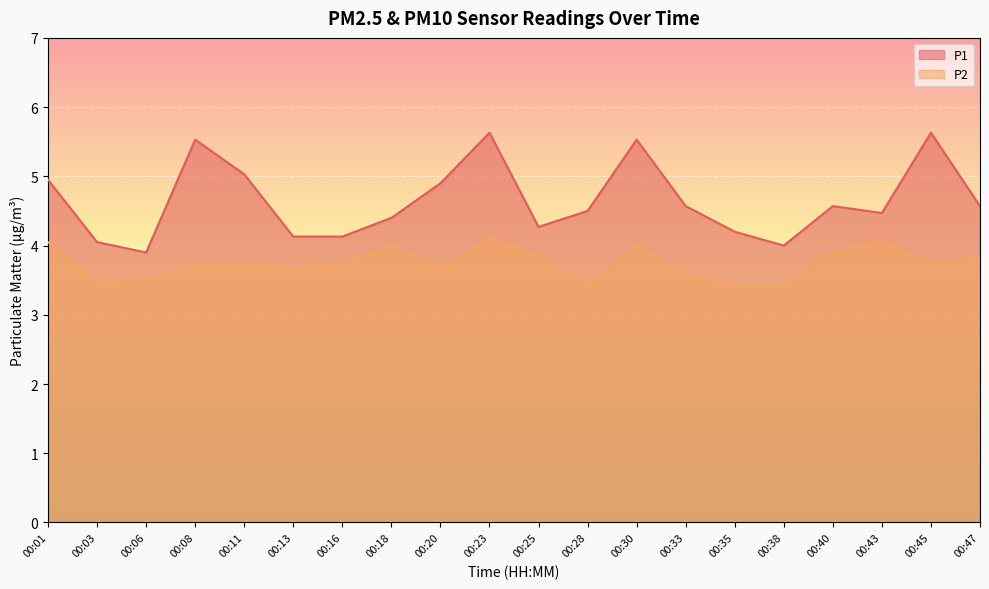

Reading left to right, transcribe all the data shown in this chart.

P1: 5.0	4.0	3.9	5.5	5.0	4.1	4.1	4.4	4.9	5.6	4.3	4.5	5.5	4.6	4.2	4.0	4.6	4.5	5.6	4.6
P2: 4.0	3.5	3.5	3.7	3.7	3.7	3.7	4.0	3.7	4.1	3.9	3.4	4.0	3.6	3.4	3.4	3.9	4.1	3.7	3.8